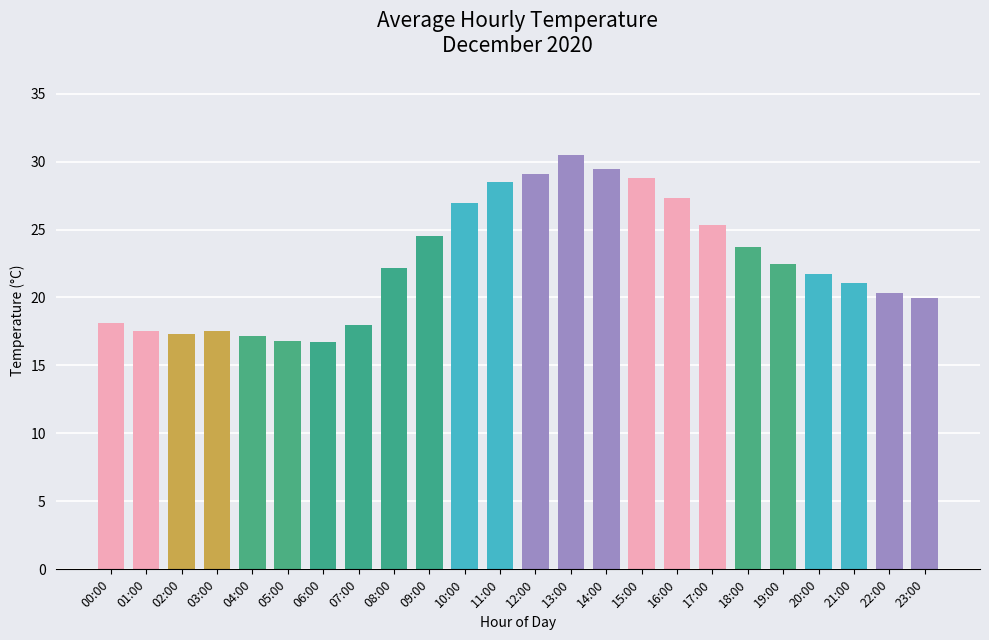

What is the label of the 8th bar from the left?

07:00